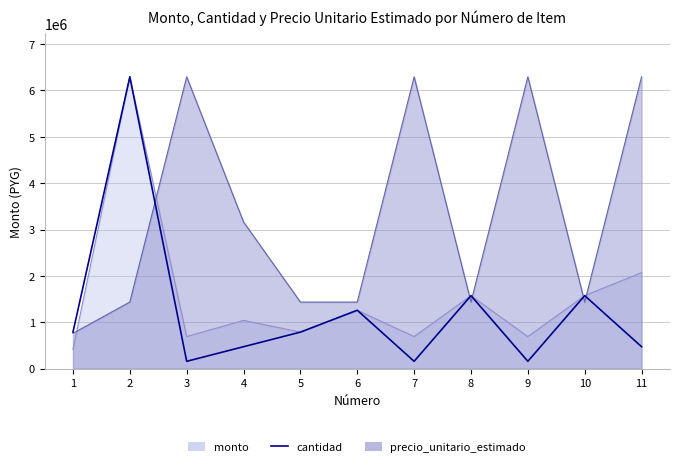

The chart shows a value of 240197 at 1. True or false?

False